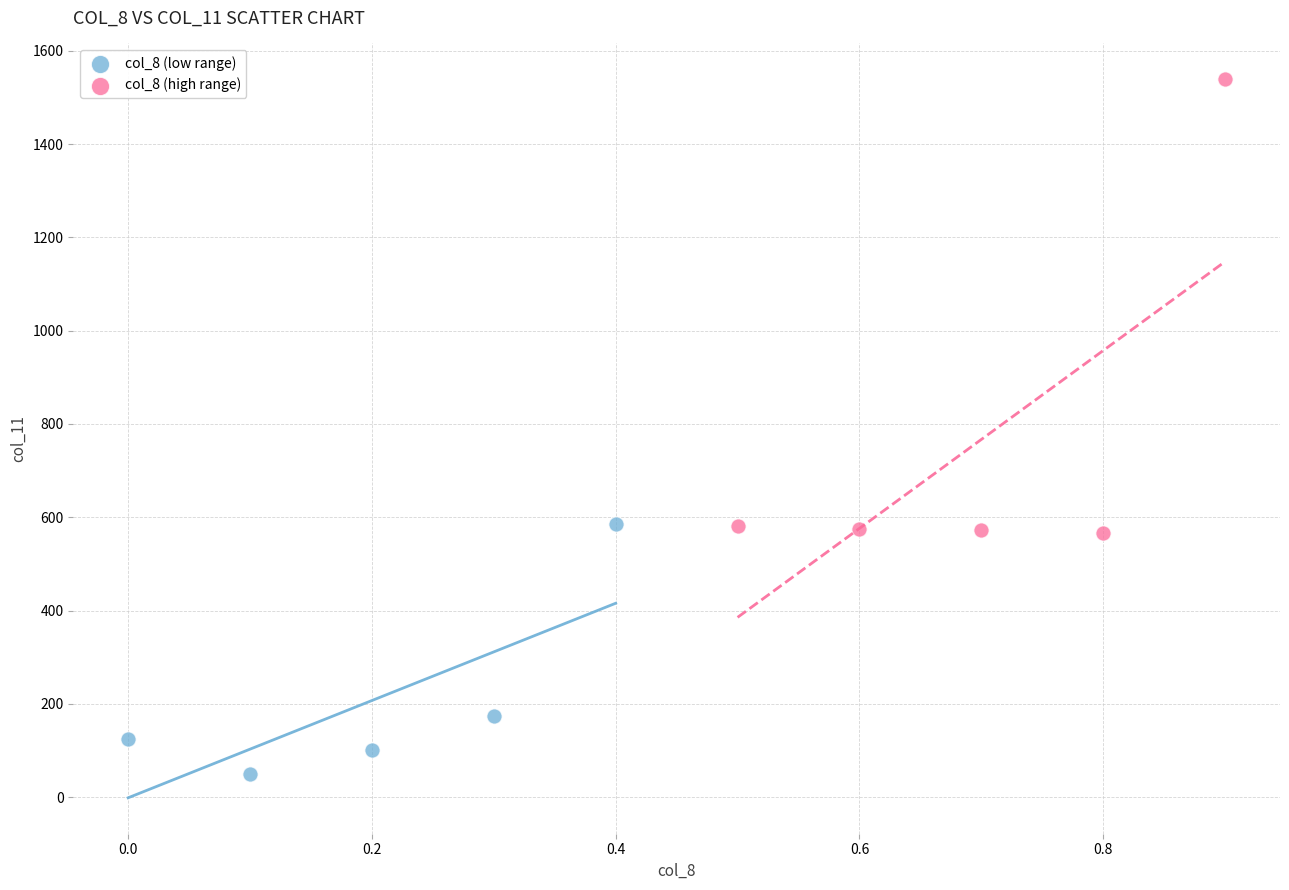

Which series has the widest spread of Y values?

col_8 (high range)